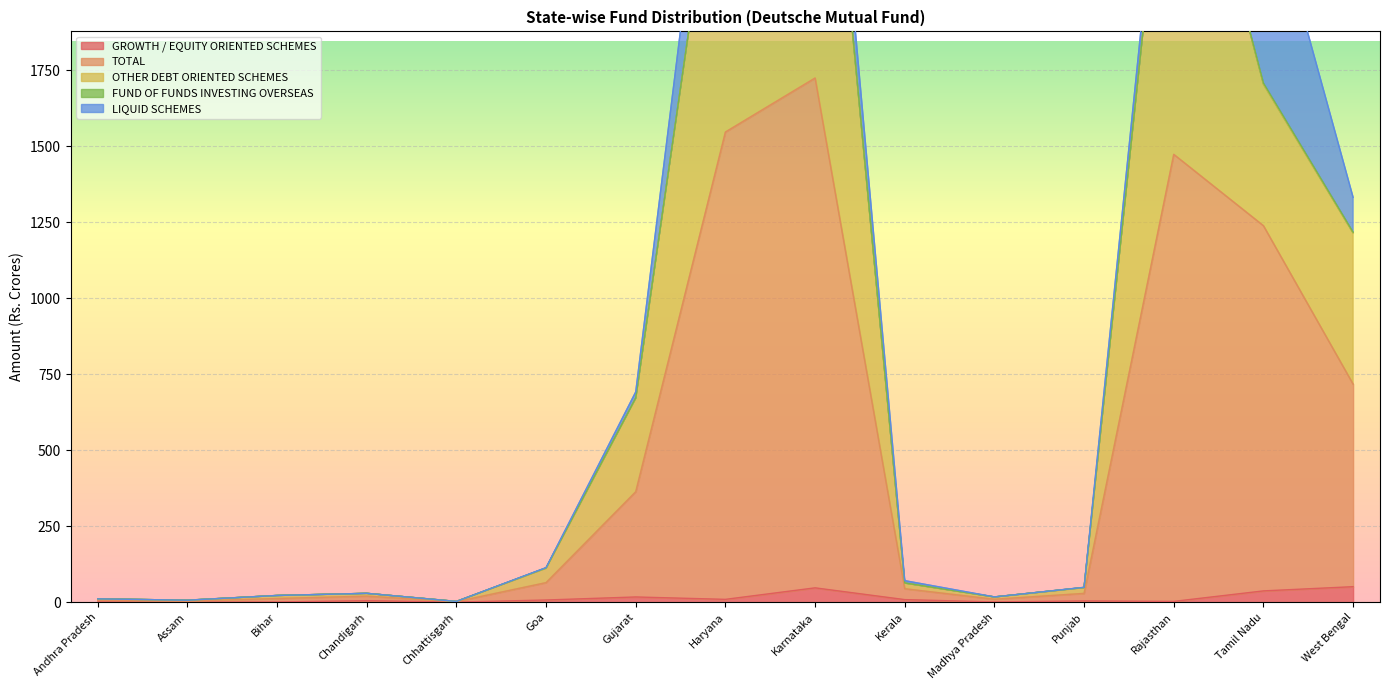

What is the highest value of the GROWTH / EQUITY ORIENTED SCHEMES series?

51.7